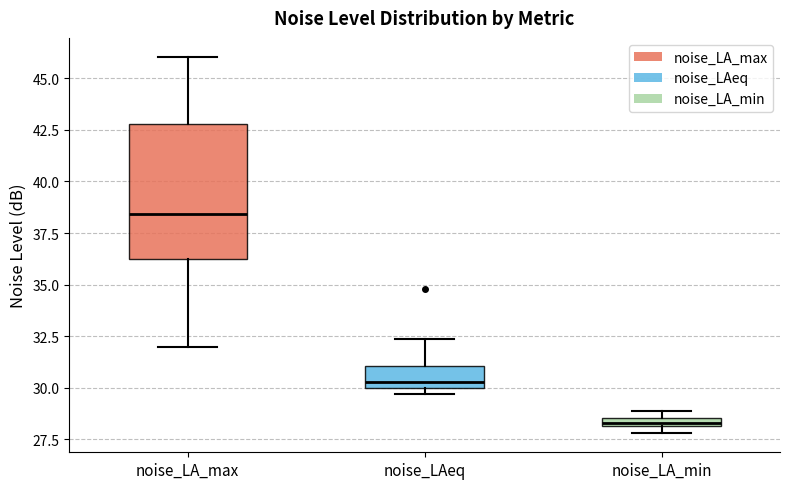

Which box's median line is the lowest?

noise_LA_min